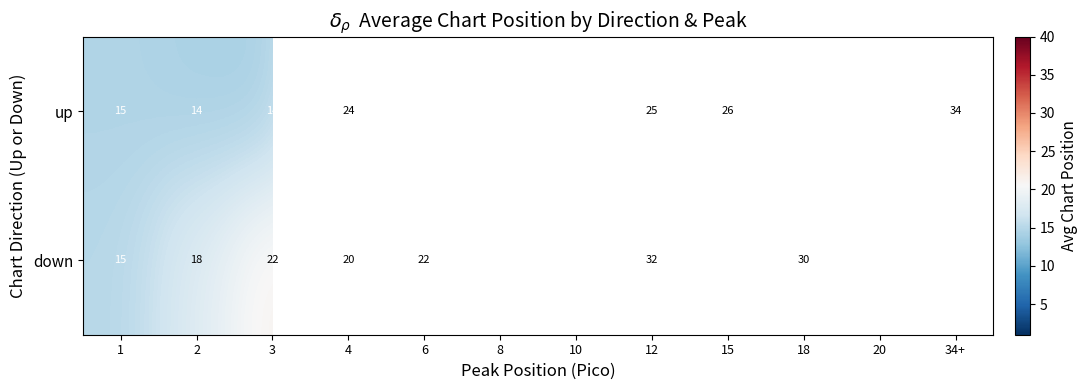

True or false: down has a value of 32.0 at 12.

True